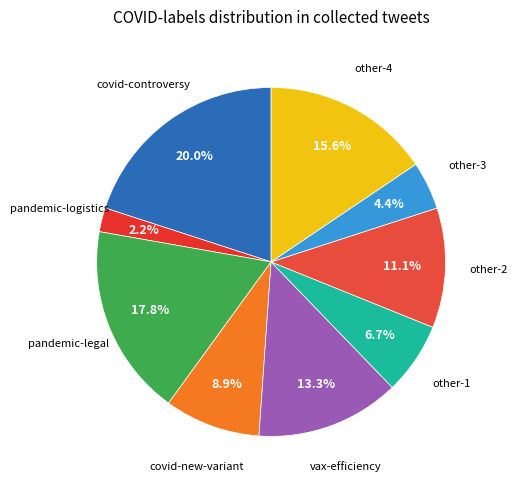

To the nearest percent, what is the average slice percentage?

11%